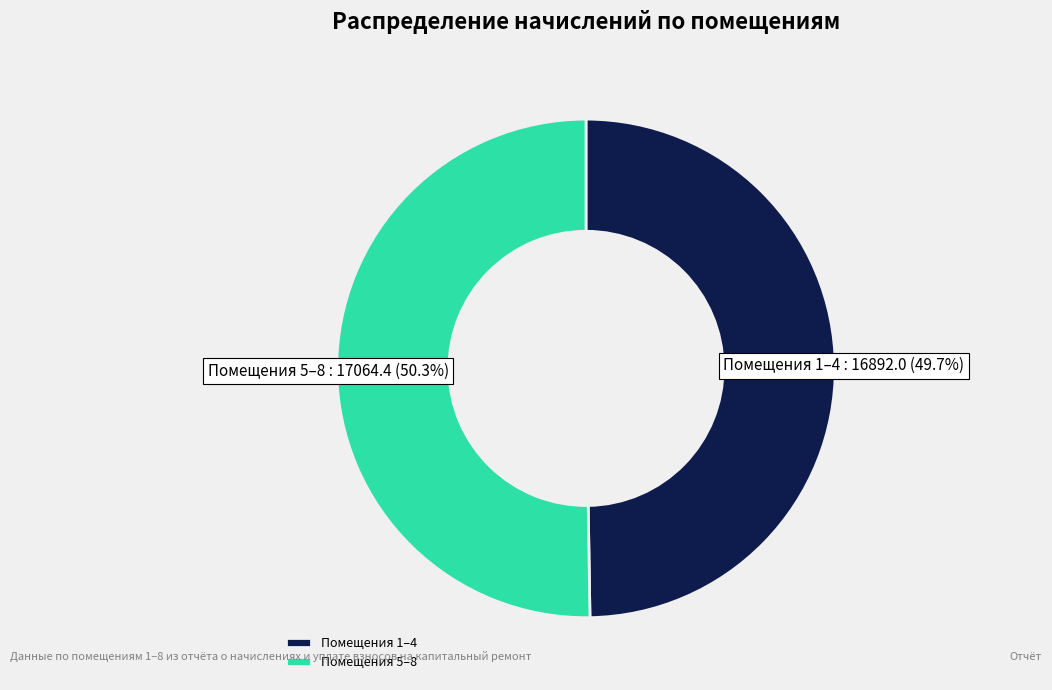

Which has a higher value, Помещения 5–8 or Помещения 1–4?

Помещения 5–8